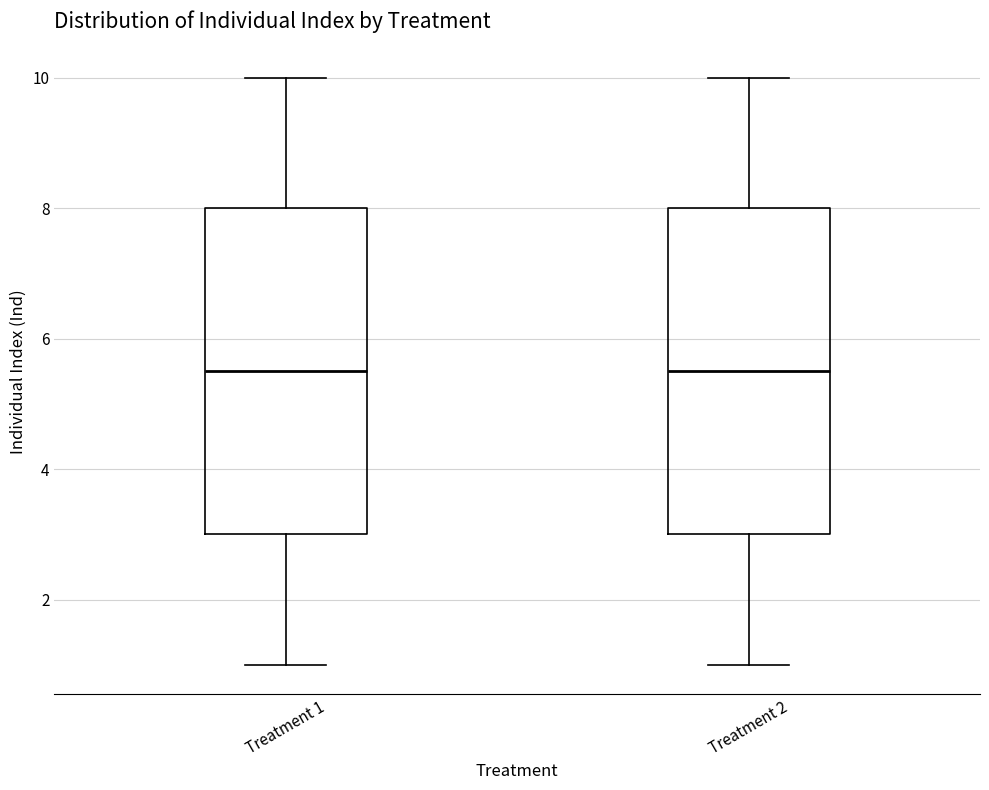

Reading left to right, transcribe this box plot: for each box, give where its median line is, the range the box spans, and where its two whiskers end, as read against the y-axis. The values are not printed on the chart, so give them approximately, as read against the axis.

Treatment 1: median 5.6, box 3.0 to 8.0, whiskers 1.0 to 10.0
Treatment 2: median 5.6, box 3.0 to 8.0, whiskers 1.0 to 10.0